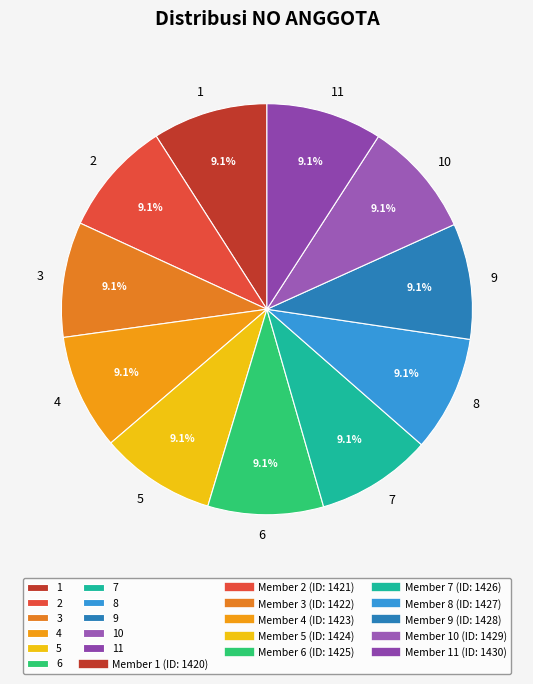

To the nearest percent, what is the combined percentage of 5 and 6?

18%